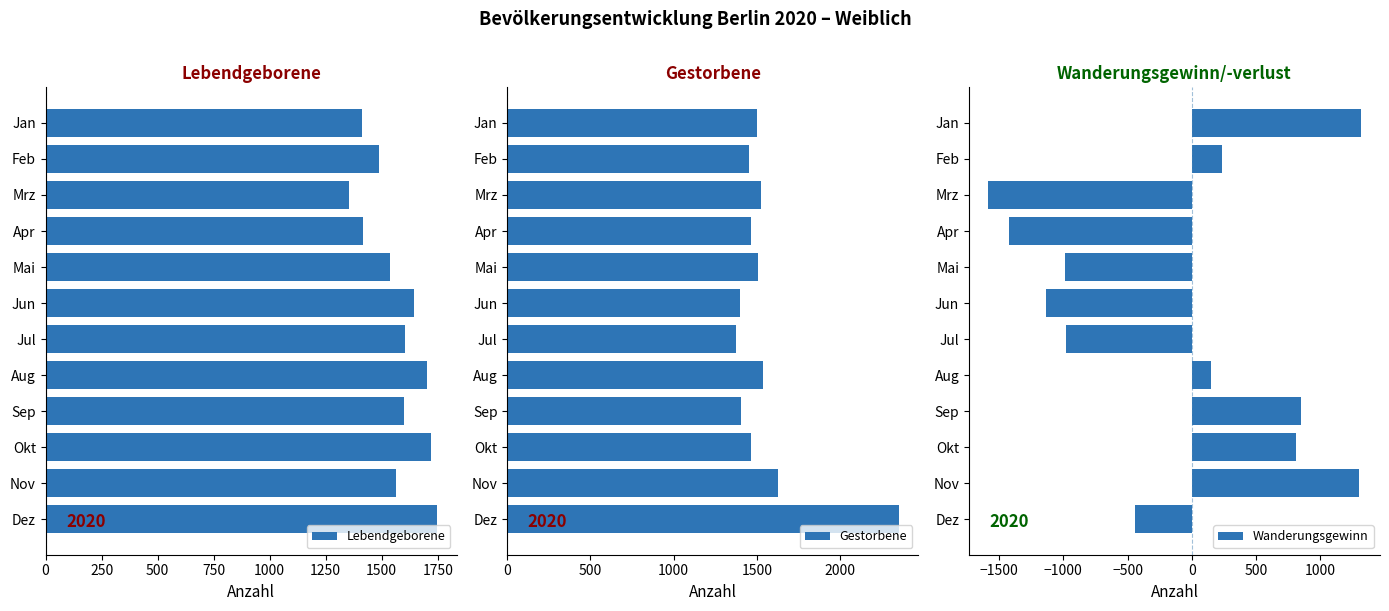

At how many categories does at least one series exceed 620?

12